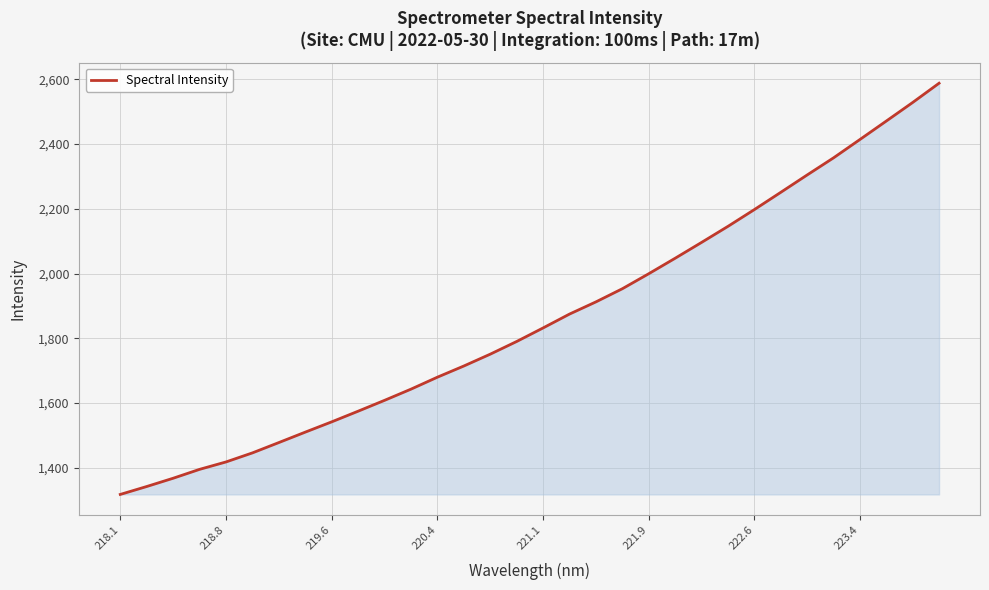

What is the difference between the maximum and minimum values?

1269.7